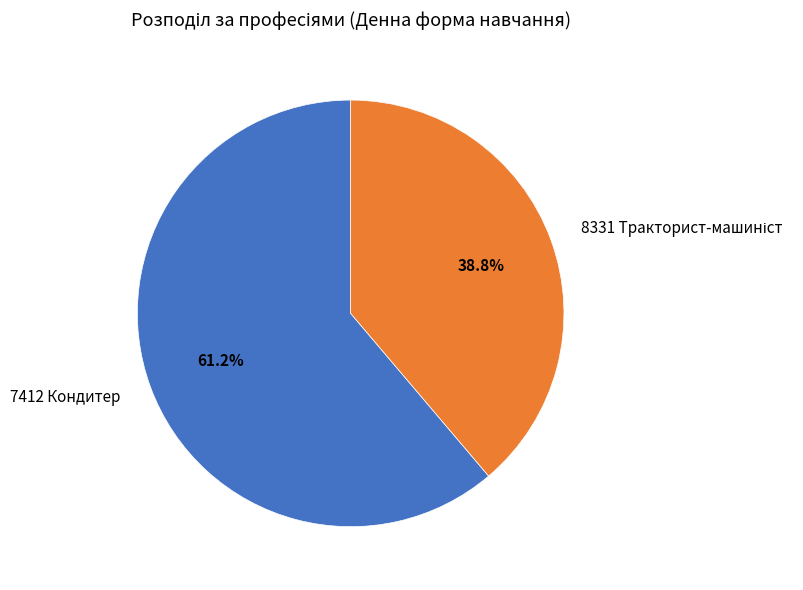

How many segments does this pie chart have?

2